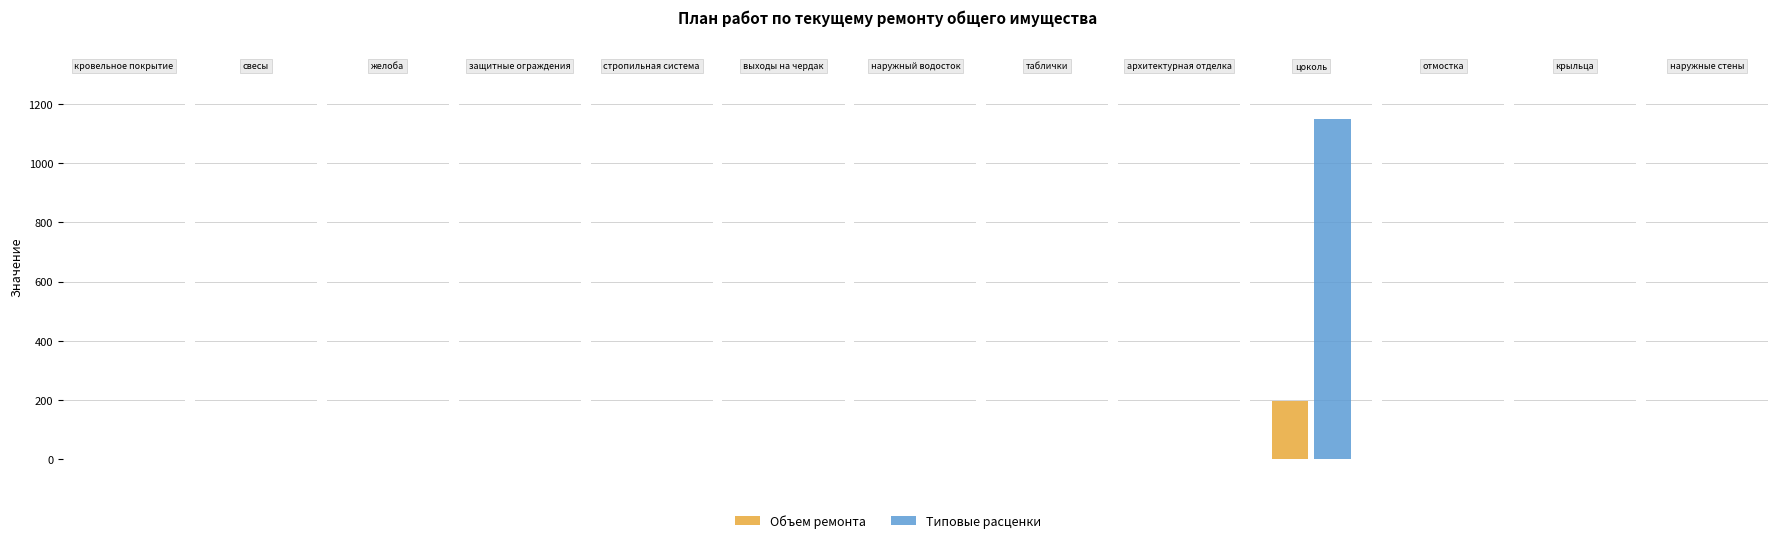

Which series has the largest total across all categories?

Типовые расценки